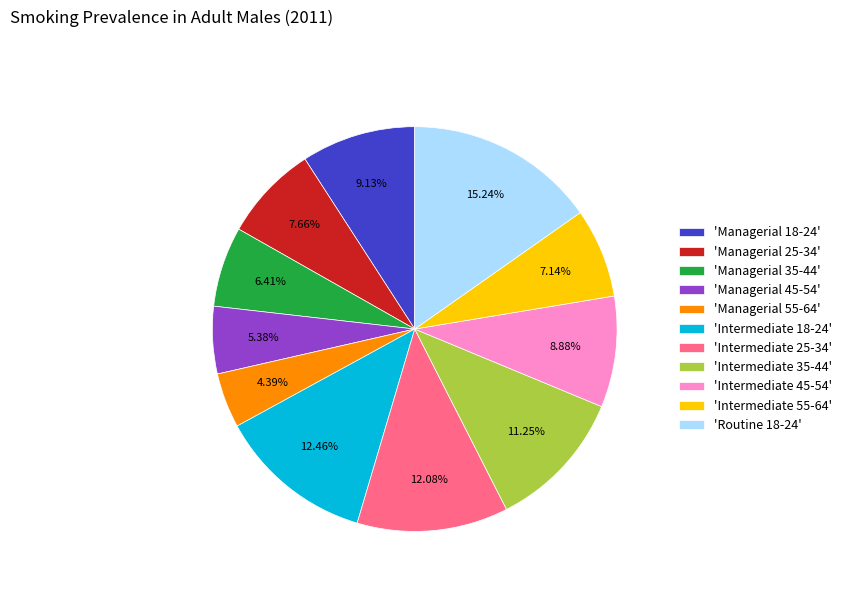

Is 'Intermediate 55-64' the majority of the pie?

No